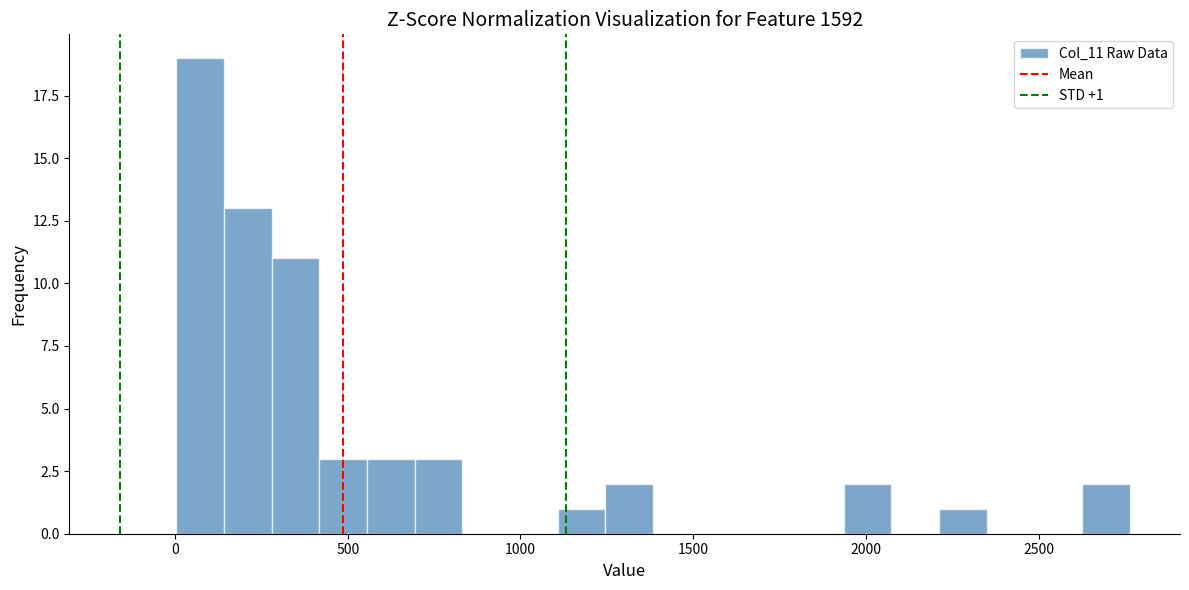

Around what value on the x-axis is the tallest bar? Give the approximate position of its centre, as read against the axis.

50